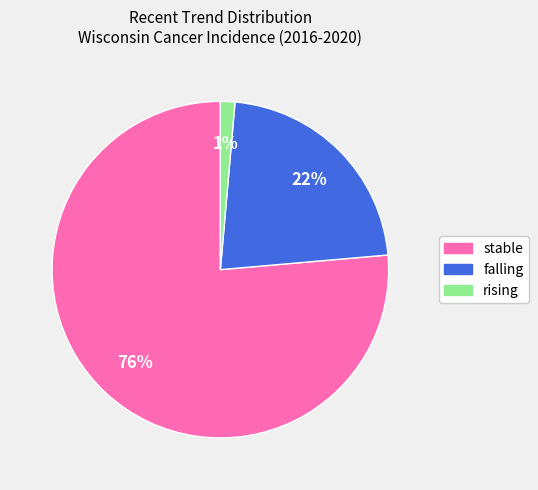

True or false: stable accounts for 76% of the total.

True